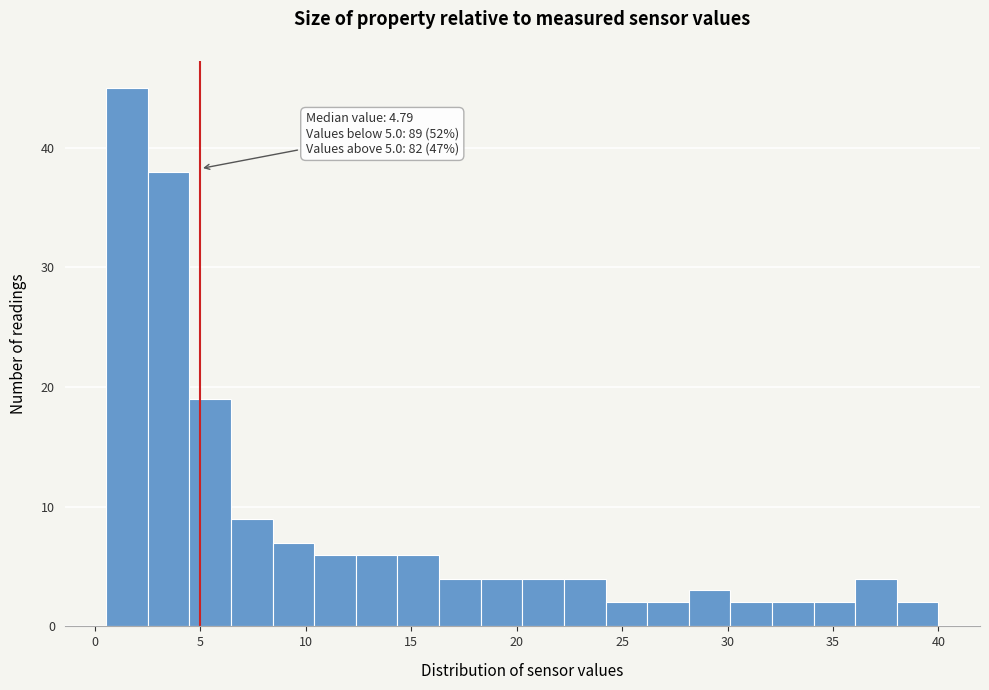

Read against the x-axis, roughly where is the centre of the tallest bar?

1.5